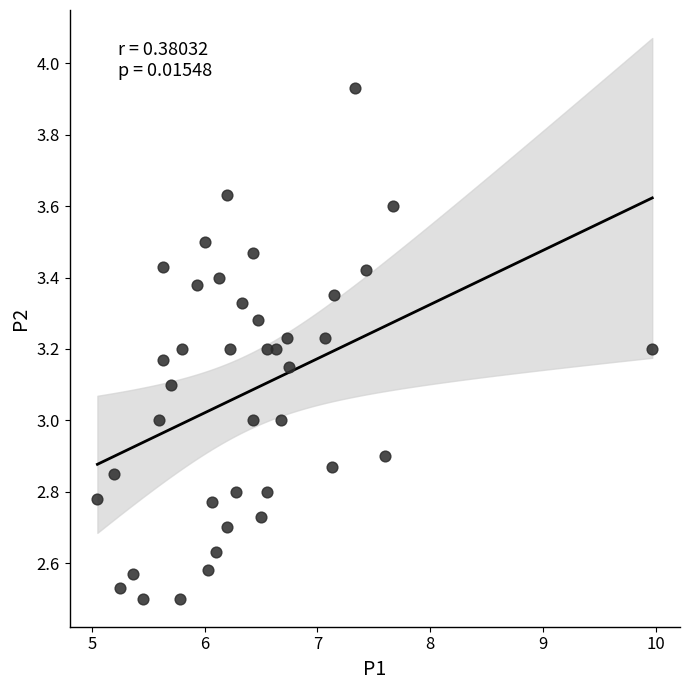

What is the range of X values (max minus min)?

4.9